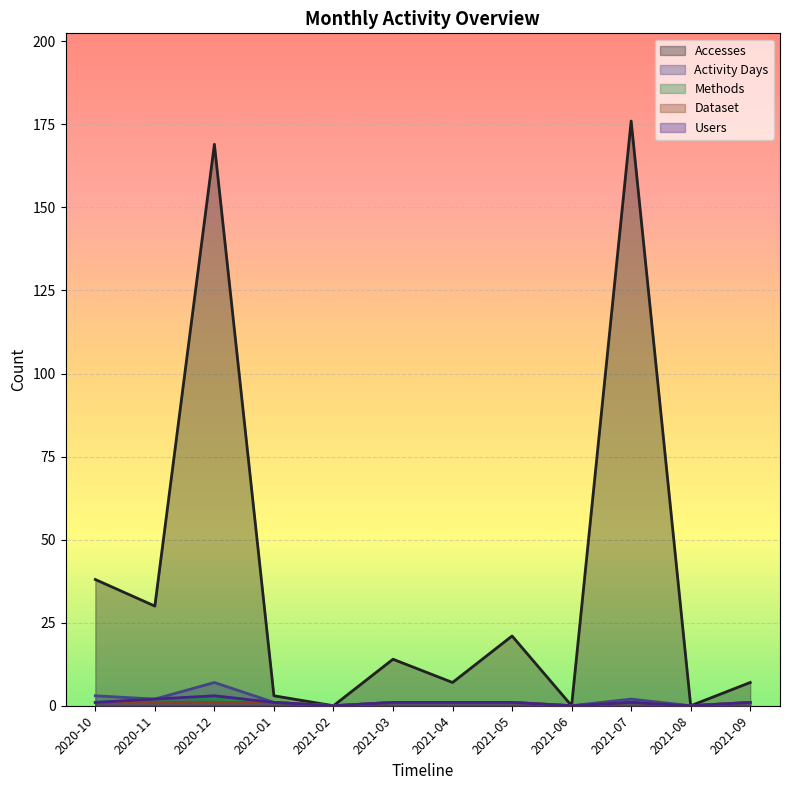

True or false: Users and Methods intersect in this chart.

False